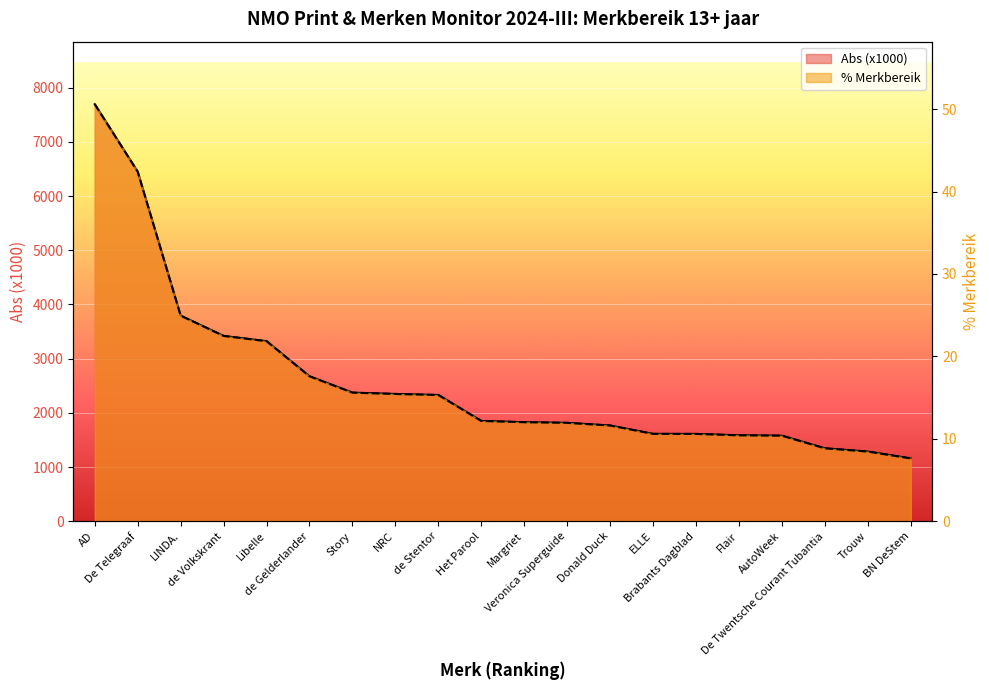

What is the spread (max minus min) of values at AutoWeek?

1567.3